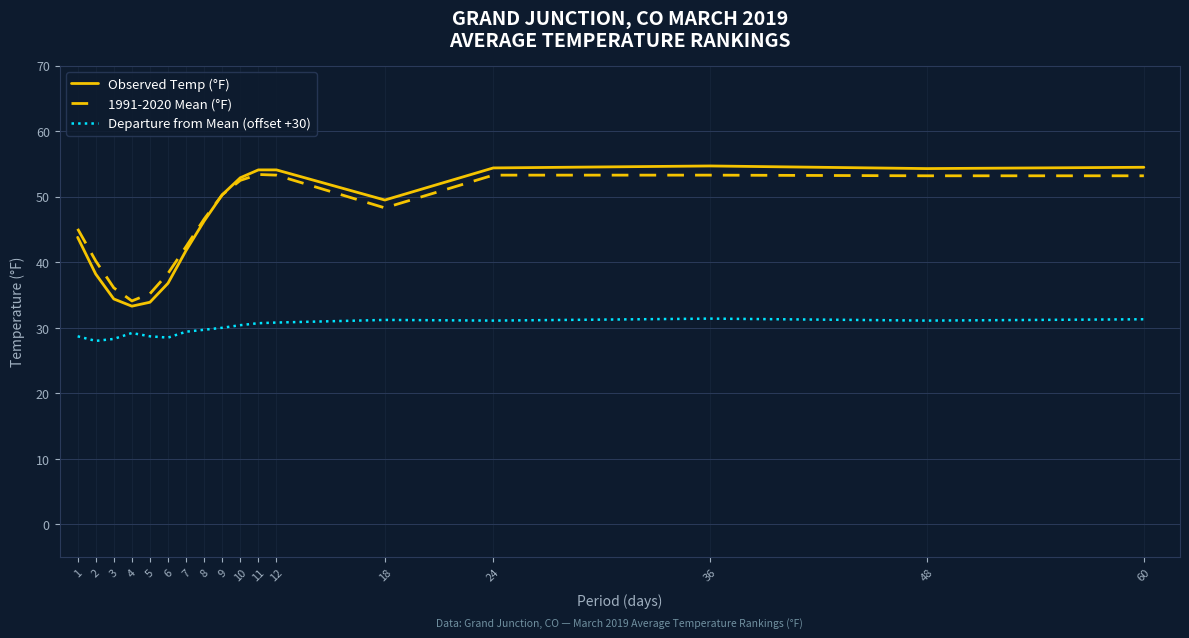

The value of 1991-2020 Mean (°F) at 24 is 53.3. True or false?

True